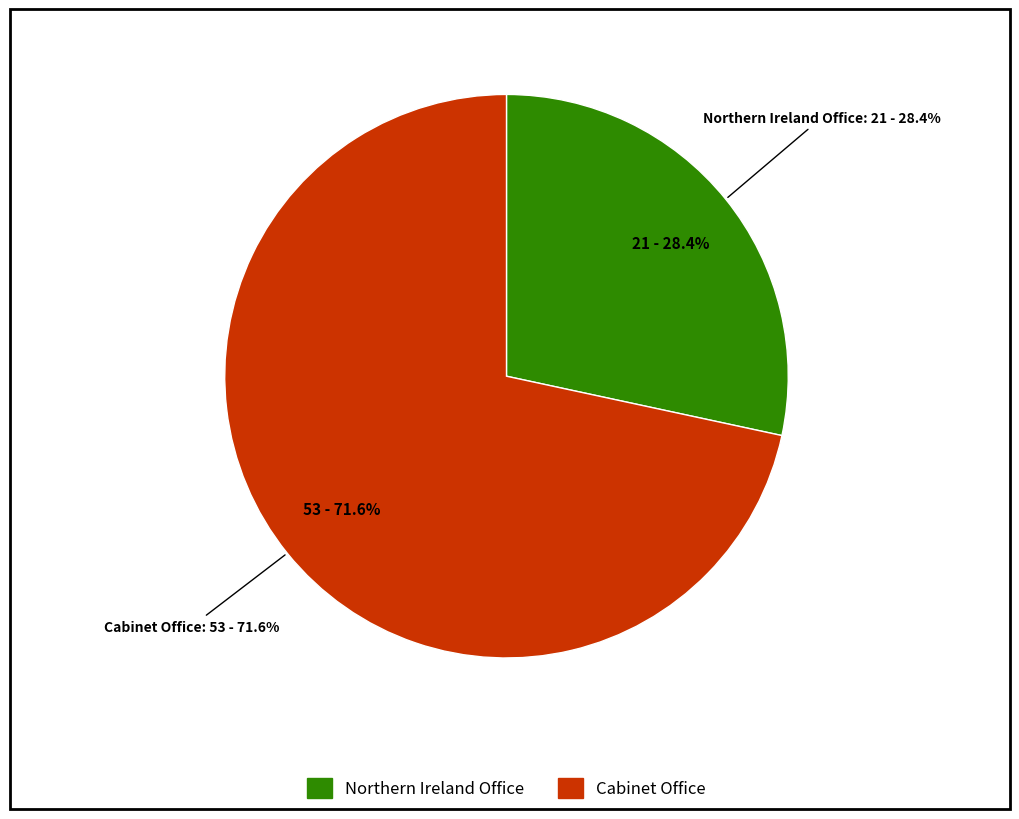

What percentage is the Northern Ireland Office slice, to the nearest percent?

28%